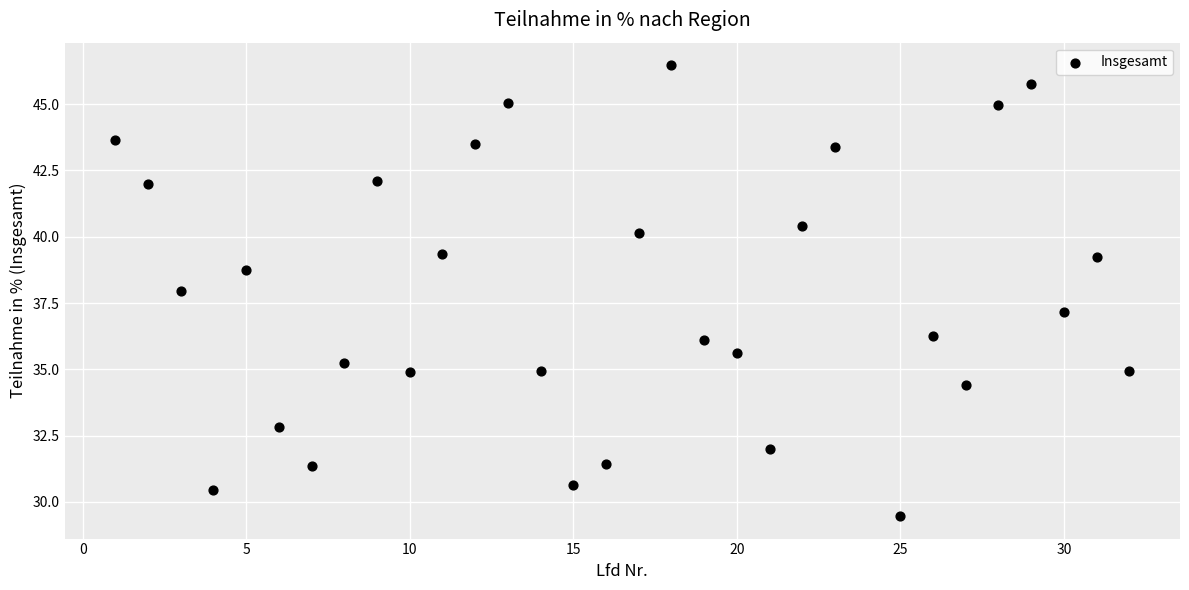

What is the range of X values (max minus min)?

31.0